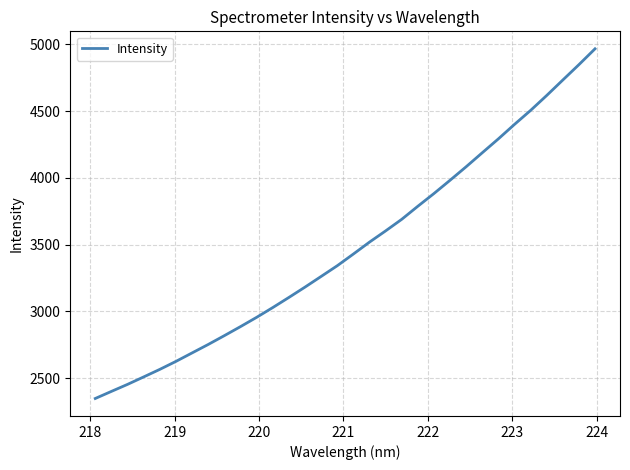

How many lines are shown in the chart?

1